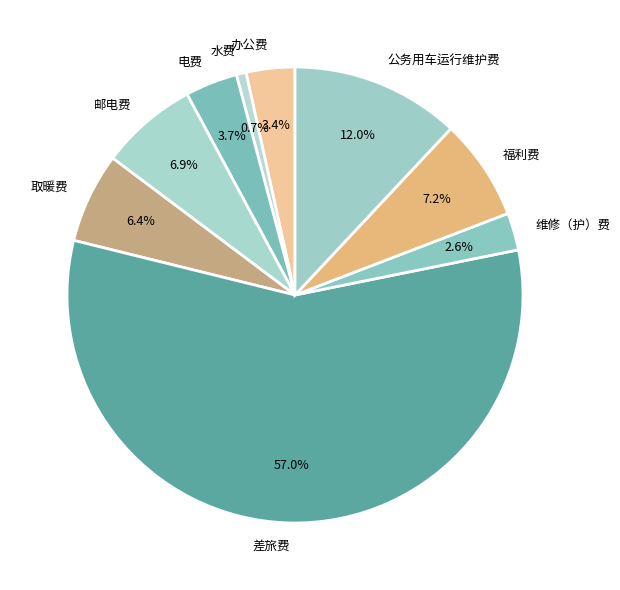

Which slice is the largest?

差旅费